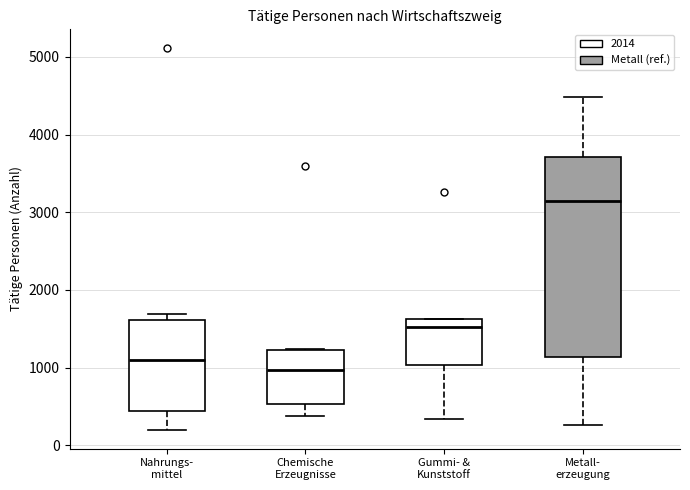

Where does the lower whisker of the box for Chemische Erzeugnisse end on the y-axis? The values are not printed on the chart, so give them approximately, as read against the axis.

400